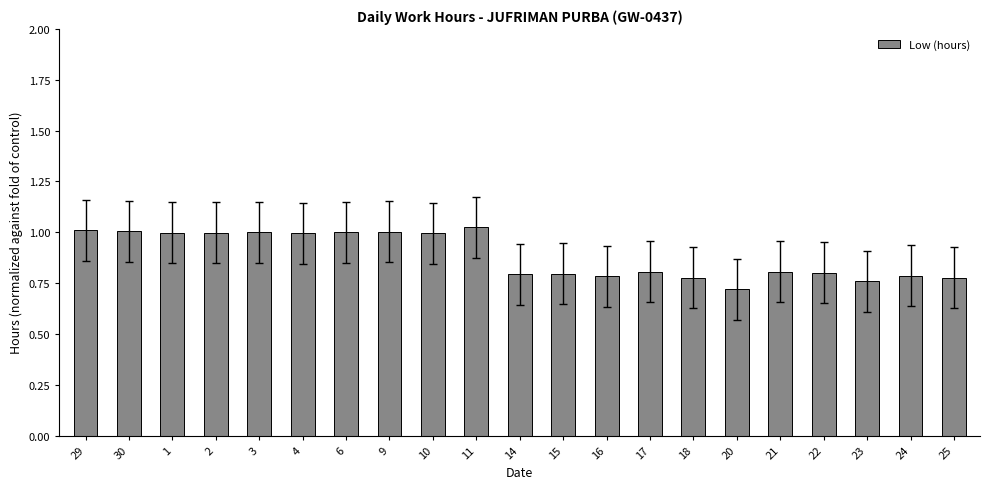

Is it true that the value at 23 is 1.1?

False